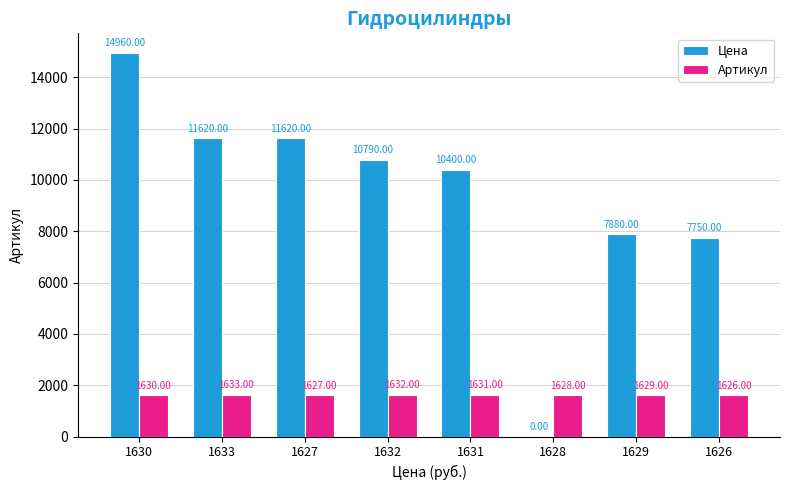

Between 1633 and 1631, which series saw the biggest shift?

Цена